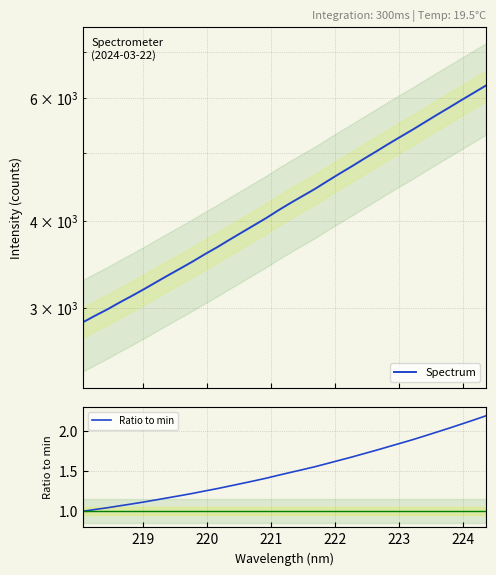

How many distinct data groups are displayed?

2